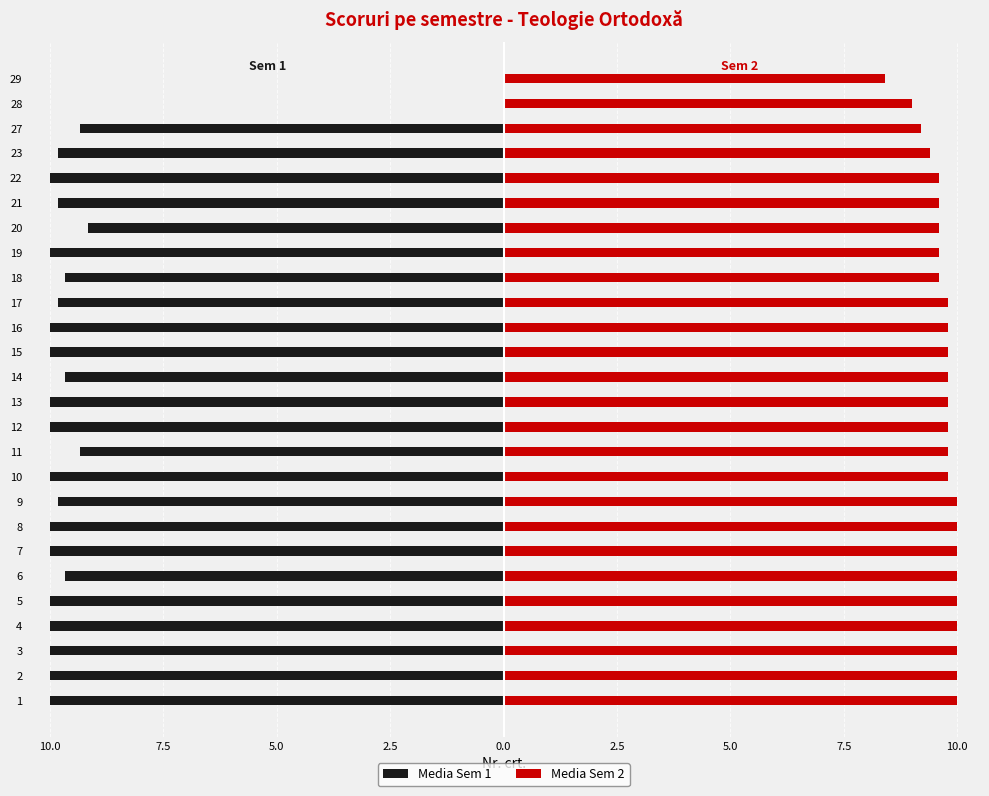

Count the number of categories in the chart.

26